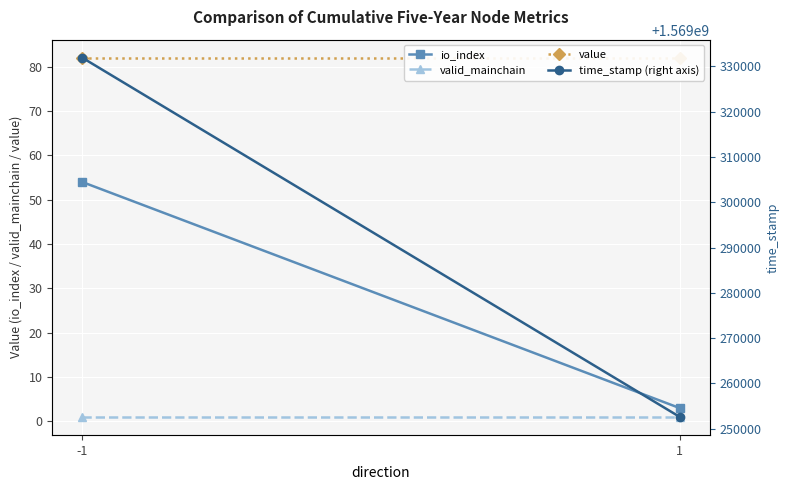

What is the sum of all valid_mainchain values?

2.0